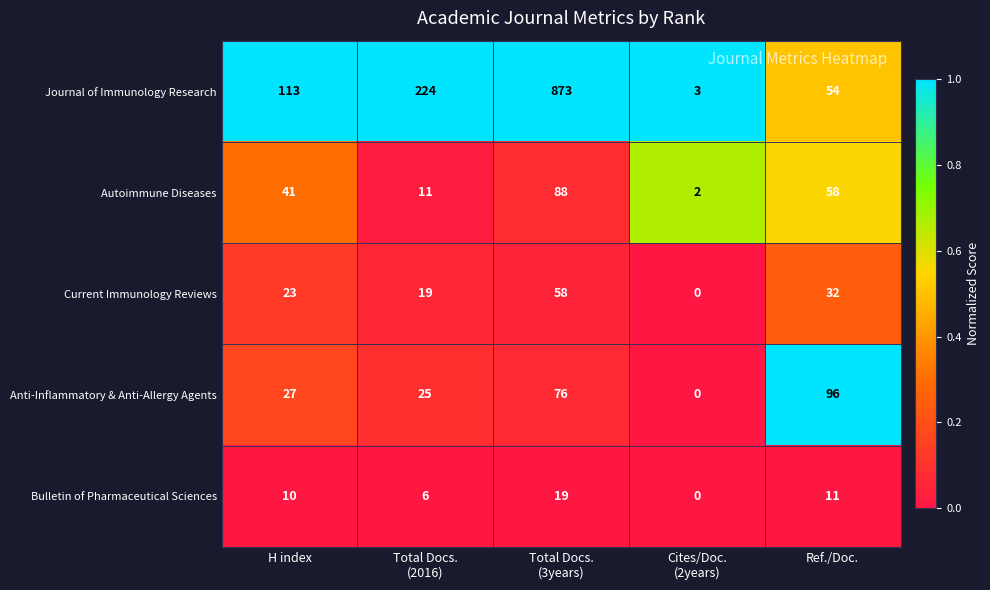

True or false: Autoimmune Diseases has a value of 15 at Ref./Doc..

False